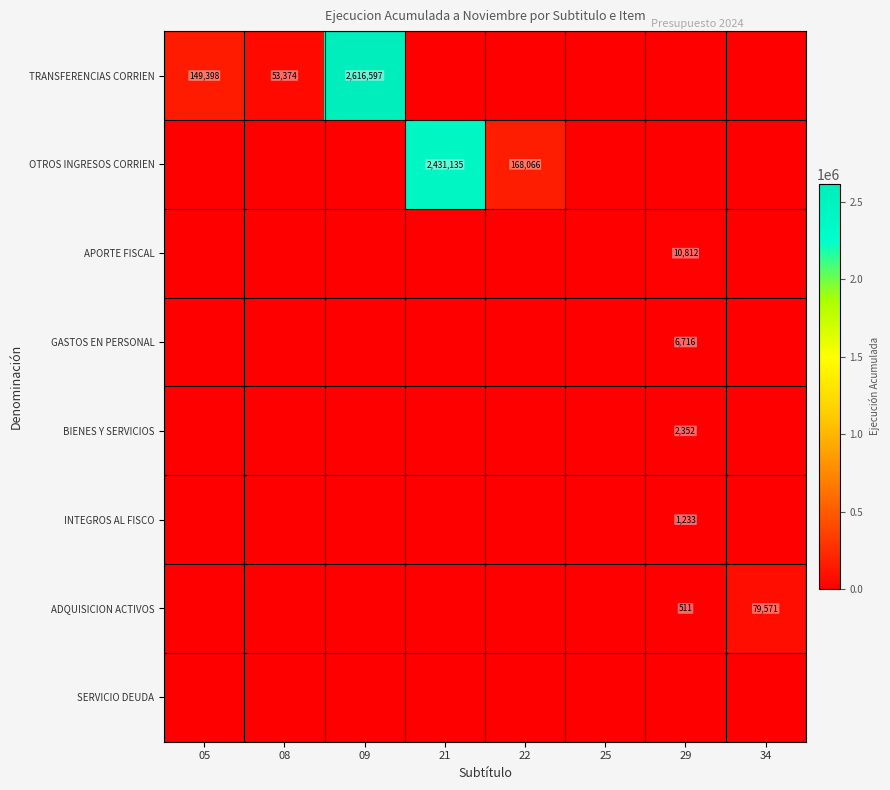

Is it true that INTEGROS AL FISCO equals 1233 at 29?

True